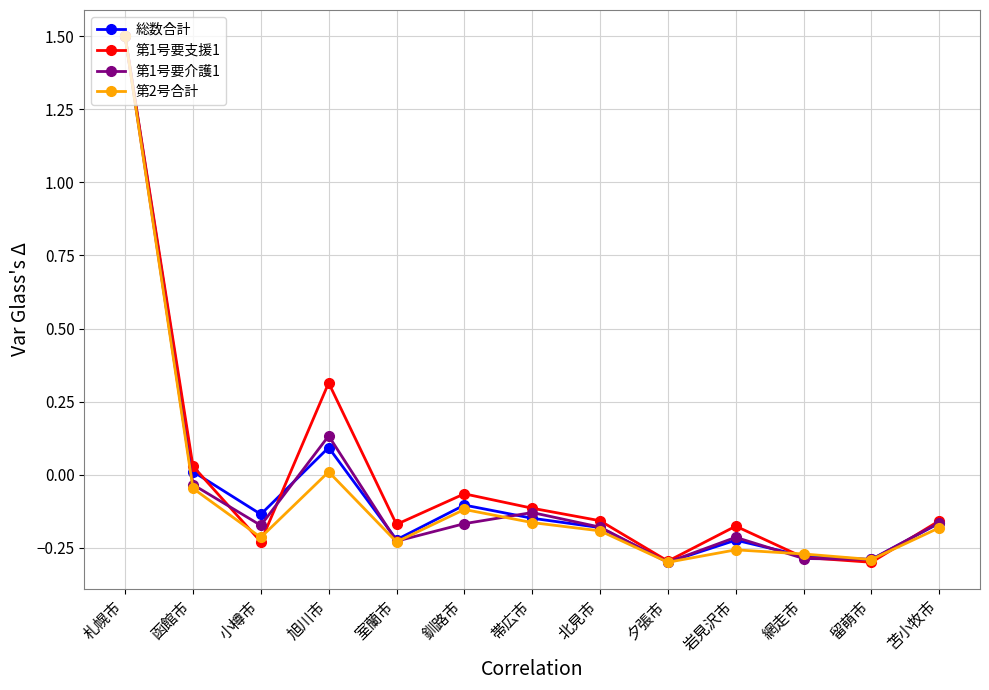

True or false: 第2号合計 and 第1号要介護1 cross at least once.

True